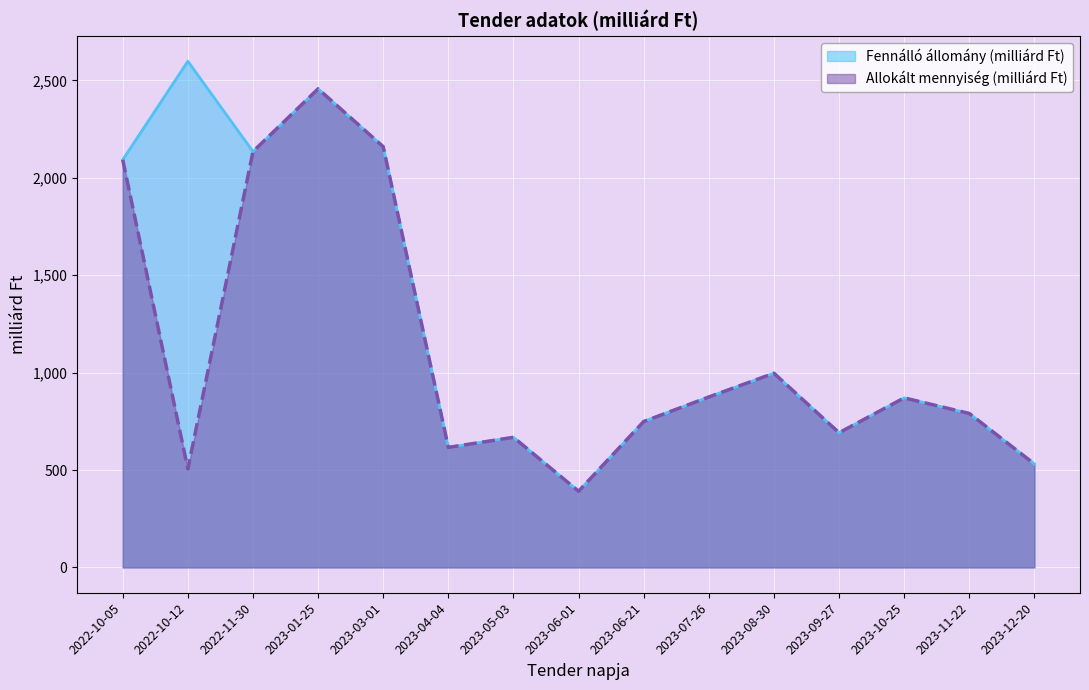

Which series has the widest spread of values?

Fennálló állomány (milliárd Ft)